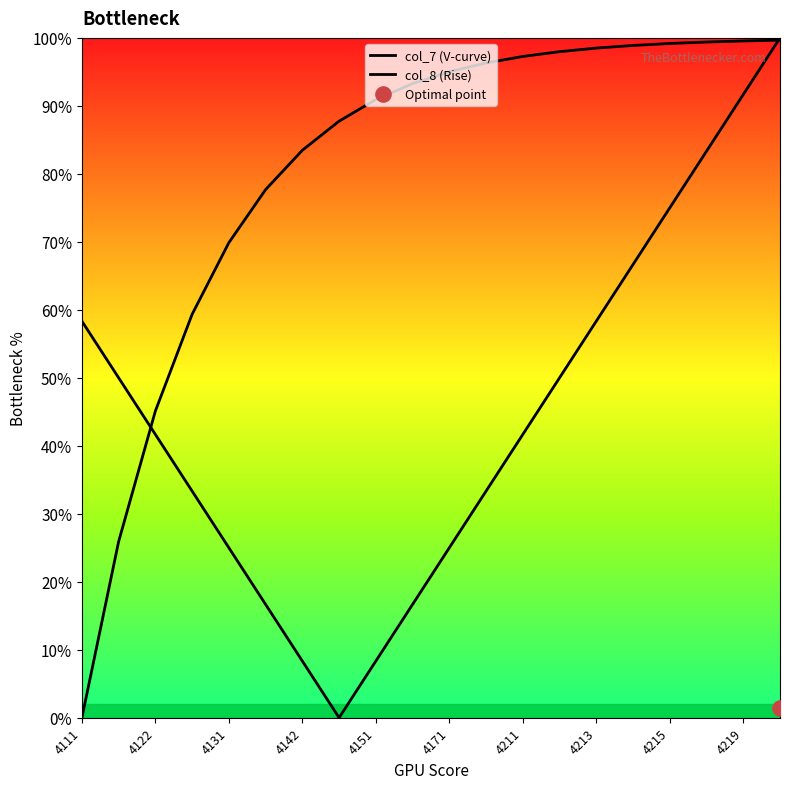

At how many categories does at least one series exceed 53?

18